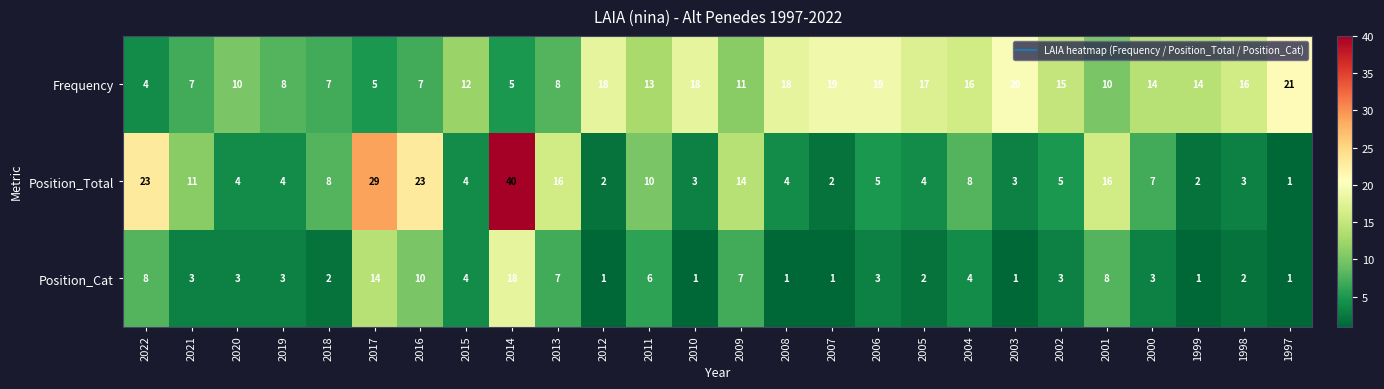

What is the difference between the Position_Total values at 2022 and 2010?

20